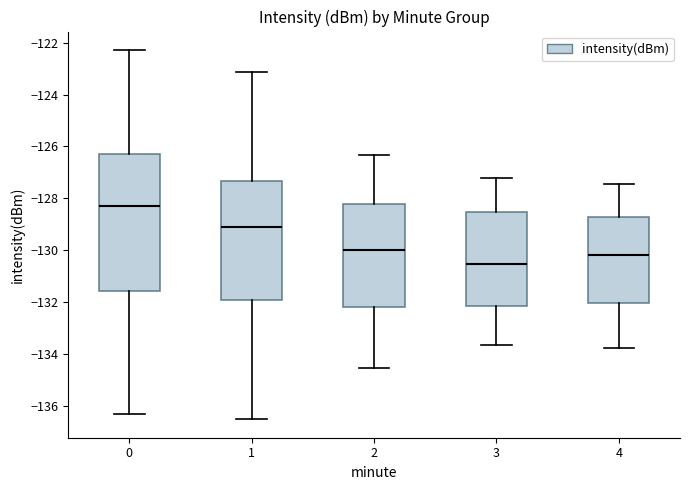

Reading left to right, read every box against the y-axis: the position of its median line, the range the box covers, and the ends of its whiskers. The values are not printed on the chart, so give them approximately, as read against the axis.

0: median -128.2, box -131.6 to -126.2, whiskers -136.4 to -122.2
1: median -129.2, box -132.0 to -127.4, whiskers -136.6 to -123.2
2: median -130.0, box -132.2 to -128.2, whiskers -134.6 to -126.4
3: median -130.6, box -132.2 to -128.6, whiskers -133.6 to -127.2
4: median -130.2, box -132.0 to -128.8, whiskers -133.8 to -127.4